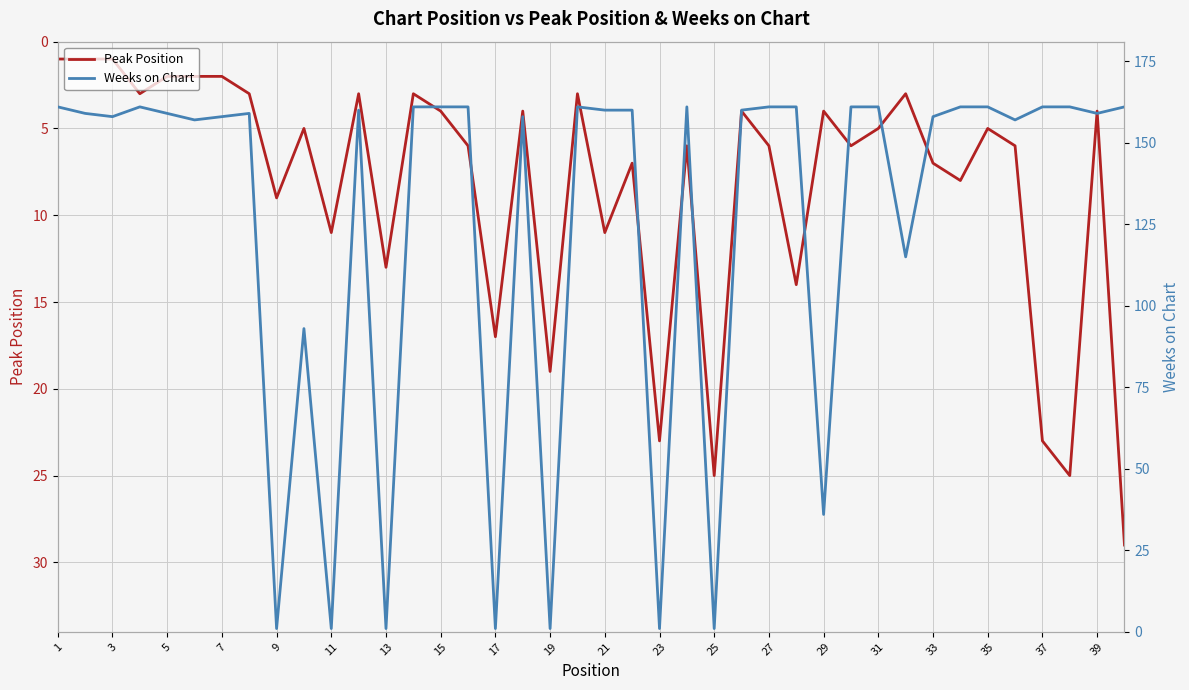

True or false: Peak Position has a value of 6 at 39.

False